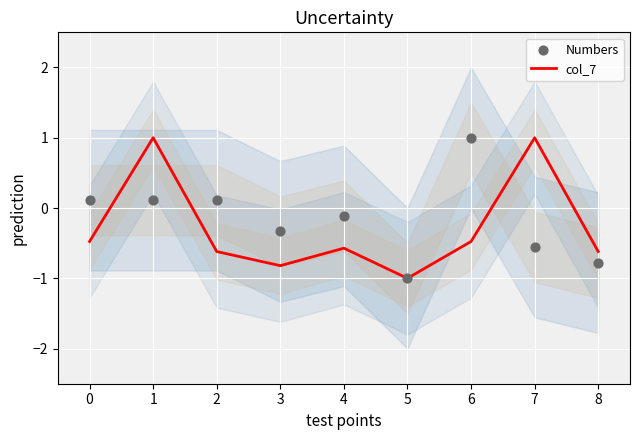

What is the minimum value for col_7?

-1.0